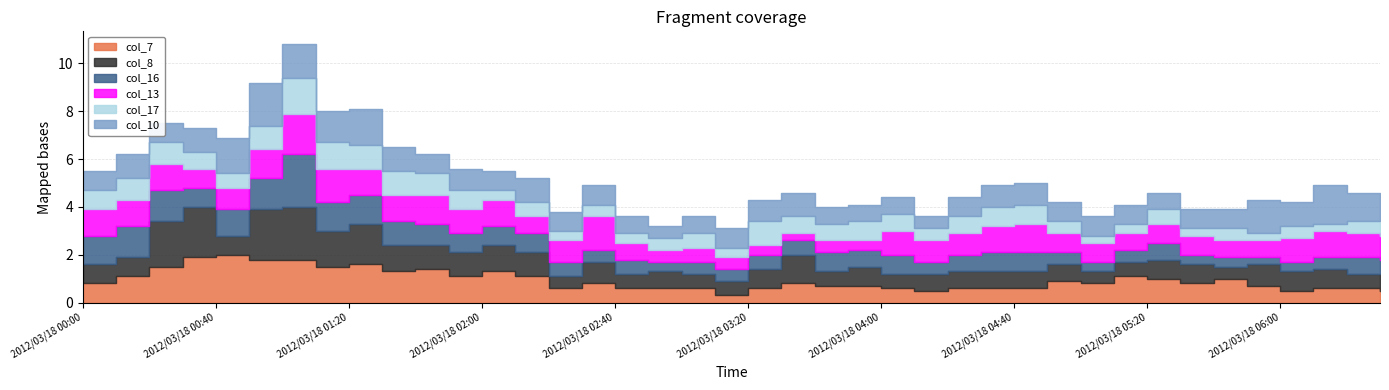

What position from the right is 2012/03/18 03:10?

21